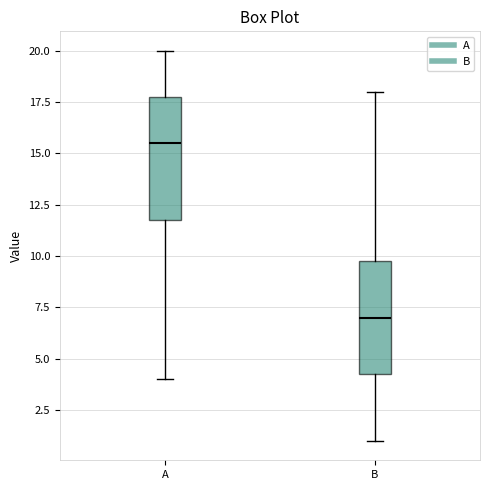

Reading left to right, read every box against the y-axis: the position of its median line, the range the box covers, and the ends of its whiskers. The values are not printed on the chart, so give them approximately, as read against the axis.

A: median 15.5, box 12.0 to 18.0, whiskers 4.0 to 20.0
B: median 7.0, box 4.5 to 10.0, whiskers 1.0 to 18.0